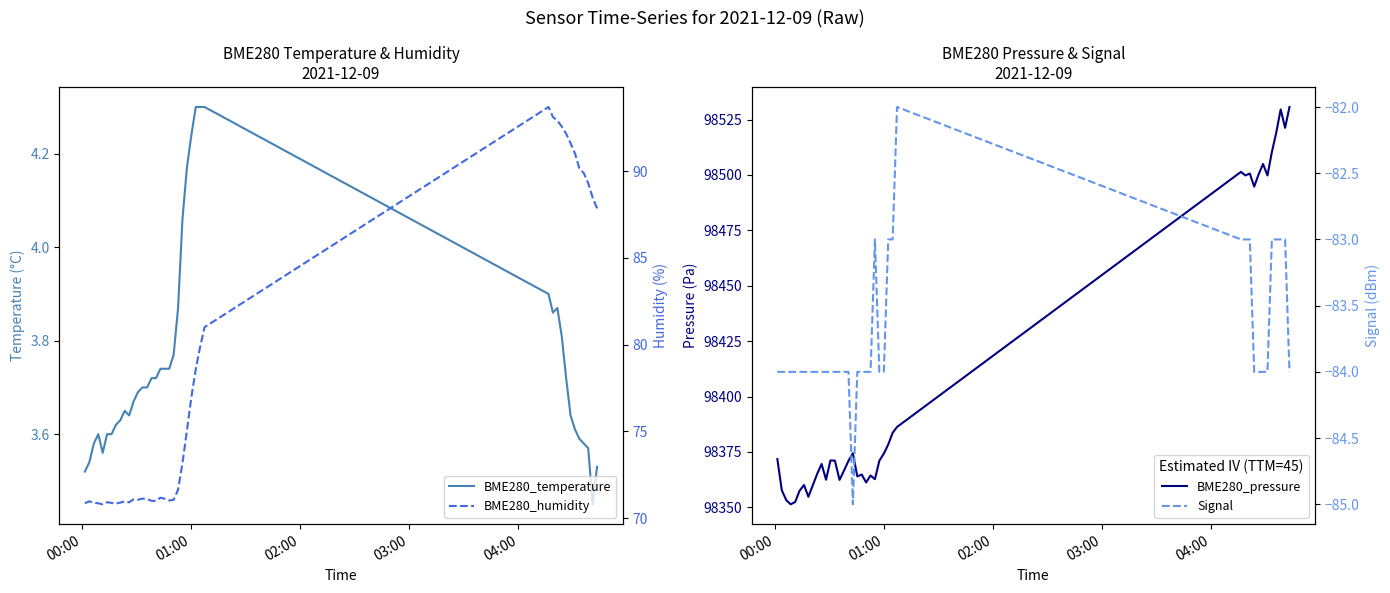

The BME280_humidity series shows 127.6 at 20. True or false?

False